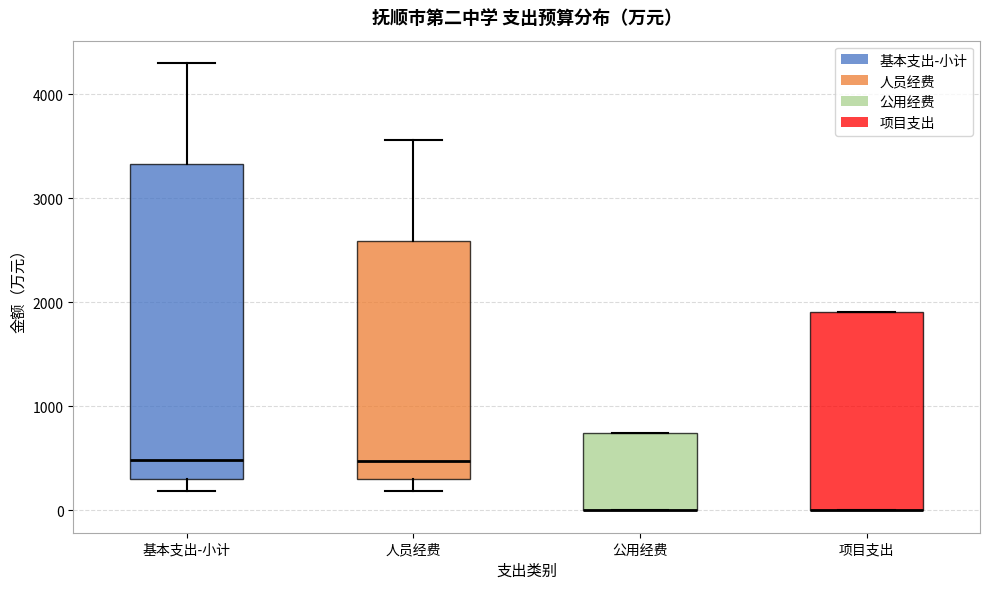

Reading left to right, read every box against the y-axis: the position of its median line, the range the box covers, and the ends of its whiskers. The values are not printed on the chart, so give them approximately, as read against the axis.

基本支出-小计: median 500, box 300 to 3300, whiskers 200 to 4300
人员经费: median 500, box 300 to 2600, whiskers 200 to 3600
公用经费: median 0 (drawn on the box's lower edge), box 0 to 700, whiskers 0 to 700
项目支出: median 0 (drawn on the box's lower edge), box 0 to 1900, whiskers 0 to 1900